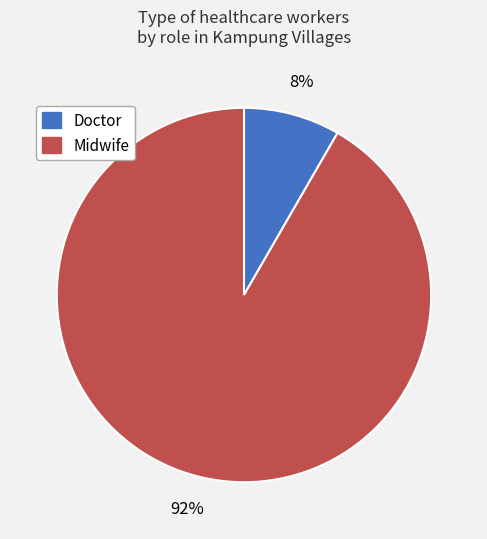

To the nearest percent, what is the average slice percentage?

50%